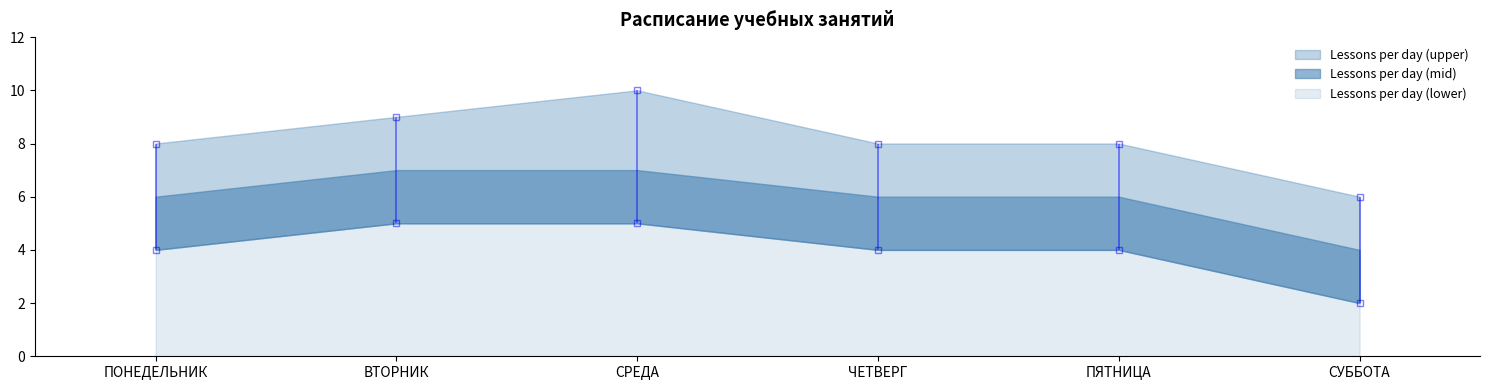

Reading left to right, transcribe all the data shown in this chart.

Lessons per day (upper): 8	9	10	8	8	6
Lessons per day (mid): 6	7	7	6	6	4
Lessons per day (lower): 4	5	5	4	4	2